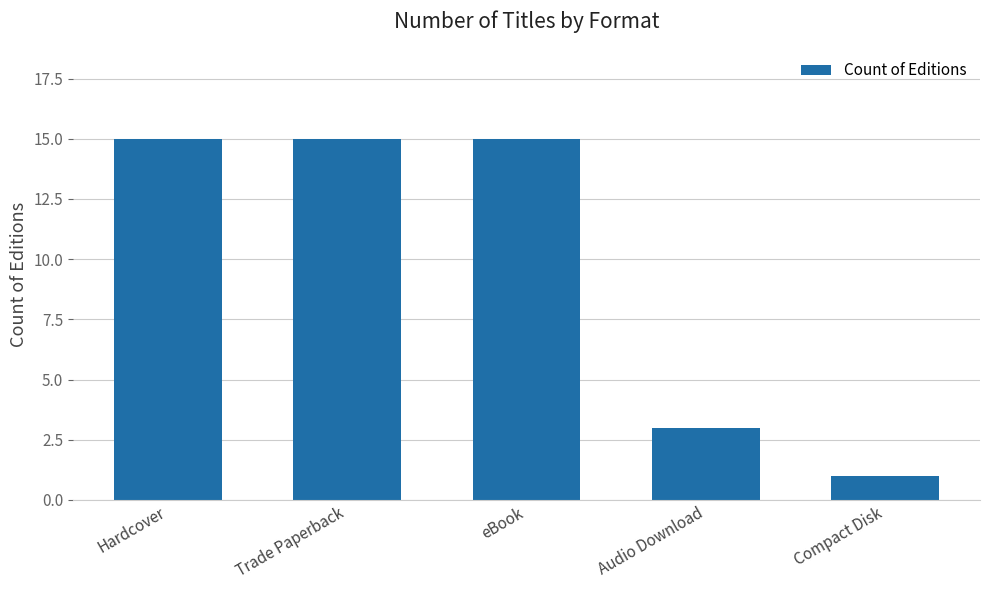

What is the sum of all values?

49